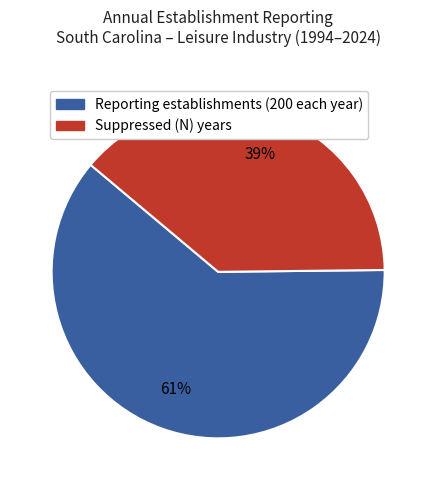

Does any single category account for the majority?

Yes